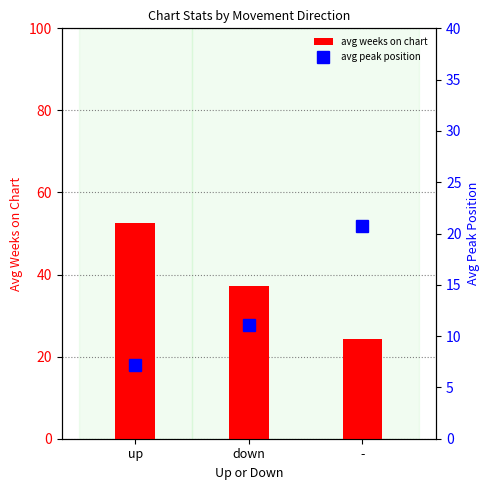

At which label does avg peak position reach its minimum?

up